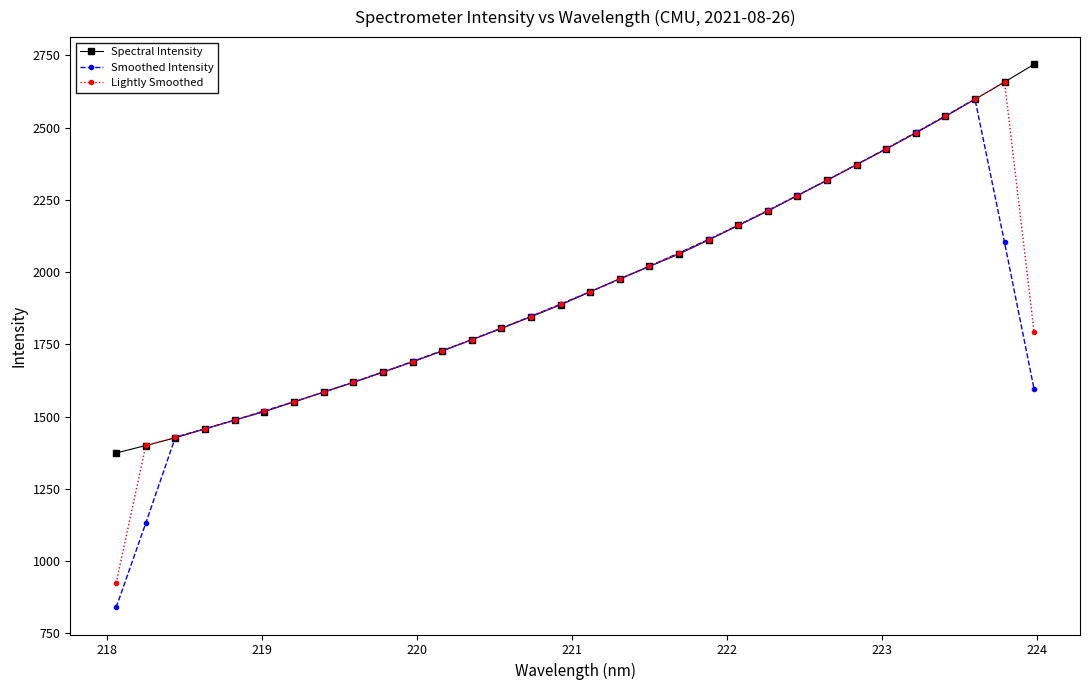

Reading left to right, transcribe all the data shown in this chart.

Spectral Intensity: 1374.5	1400.3	1427.3	1458.4	1487.8	1517.7	1551.2	1584.8	1618.6	1653.7	1689.7	1727.2	1766.1	1805.4	1846.1	1887.2	1932.3	1977.7	2019.9	2063.0	2111.7	2161.6	2211.9	2265.2	2317.7	2372.1	2426.2	2481.6	2539.2	2598.3	2657.7	2719.4
Smoothed Intensity: 840.4	1132.1	1429.7	1458.3	1488.5	1520.0	1552.1	1585.2	1619.6	1654.8	1691.1	1728.4	1766.9	1806.4	1847.4	1889.8	1932.6	1976.0	2020.9	2066.8	2113.6	2162.7	2213.6	2265.7	2318.6	2372.6	2427.4	2483.5	2540.6	2599.3	2102.9	1595.1
Lightly Smoothed: 925.0	1400.7	1428.7	1457.8	1488.0	1518.9	1551.3	1584.9	1619.0	1654.0	1690.2	1727.7	1766.3	1805.9	1846.3	1888.5	1932.4	1976.6	2020.2	2064.8	2112.1	2161.7	2212.9	2264.9	2318.3	2372.0	2426.7	2482.3	2539.7	2598.4	2658.5	1792.4